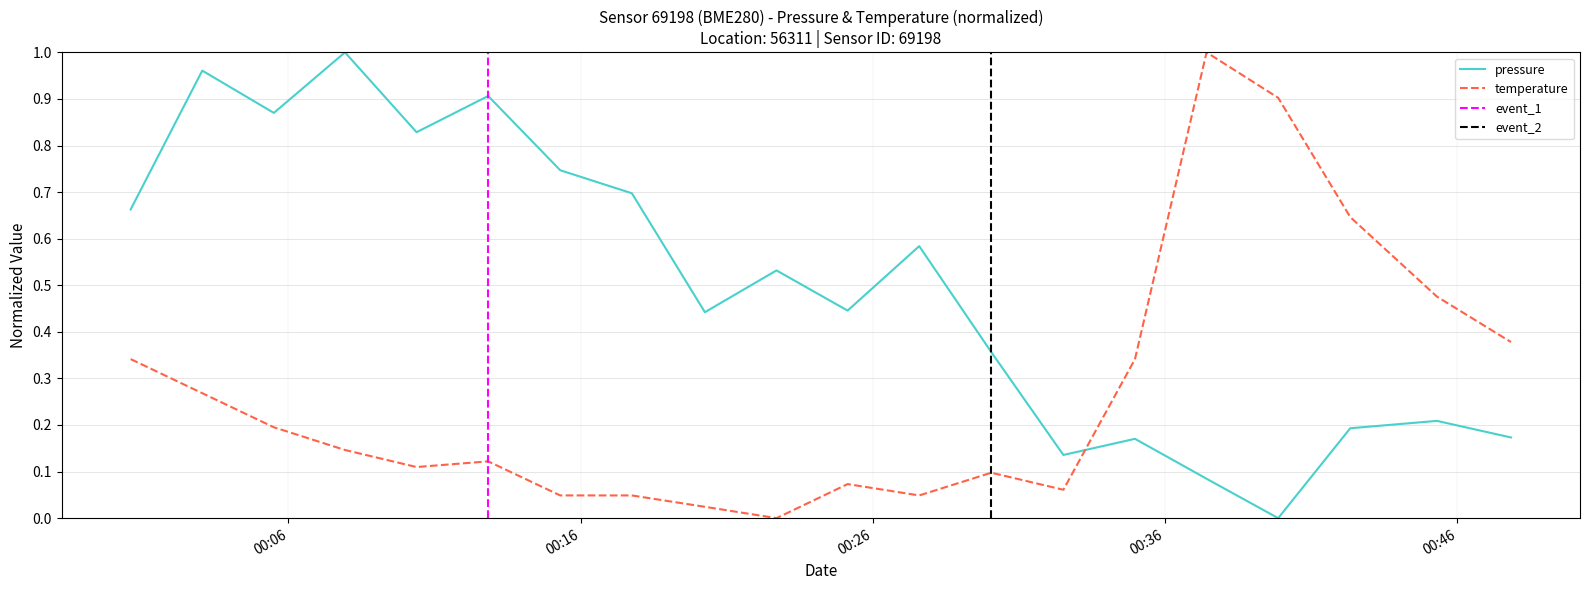

True or false: pressure and temperature cross at least once.

True